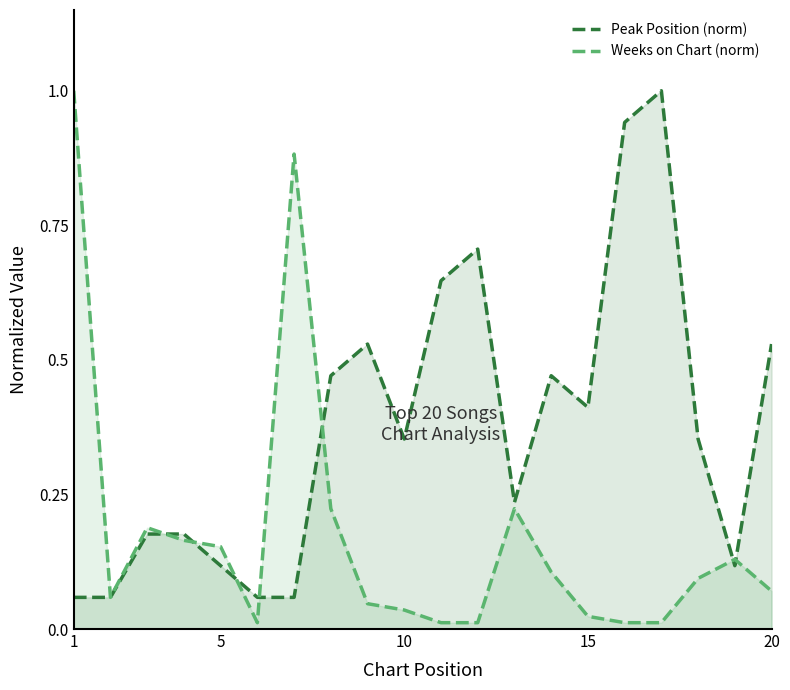

Does the chart have visible grid lines?

No